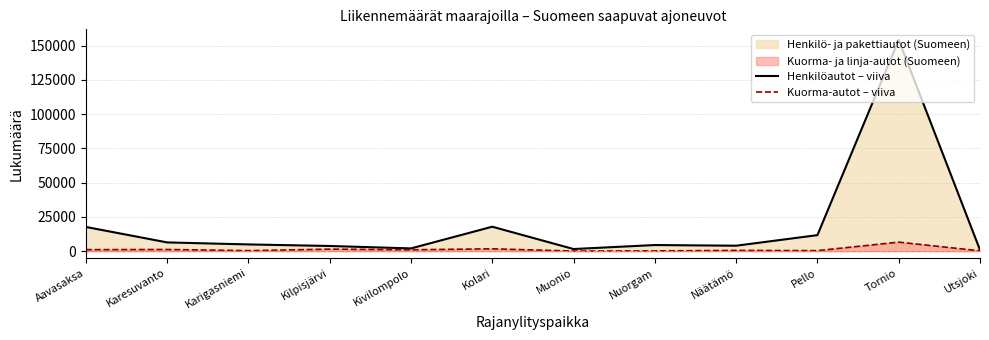

At which label does Kuorma-autot – viiva first exceed 950?

Aavasaksa